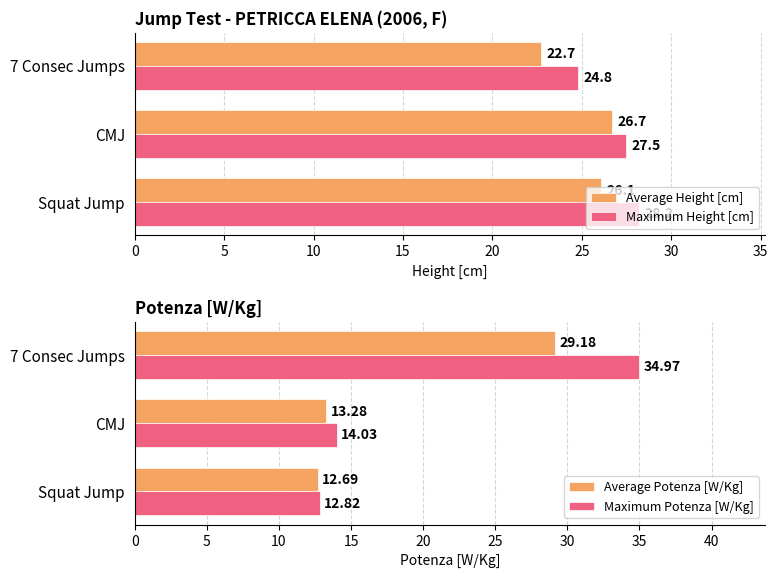

Which series has the largest total across all categories?

Maximum Height [cm]